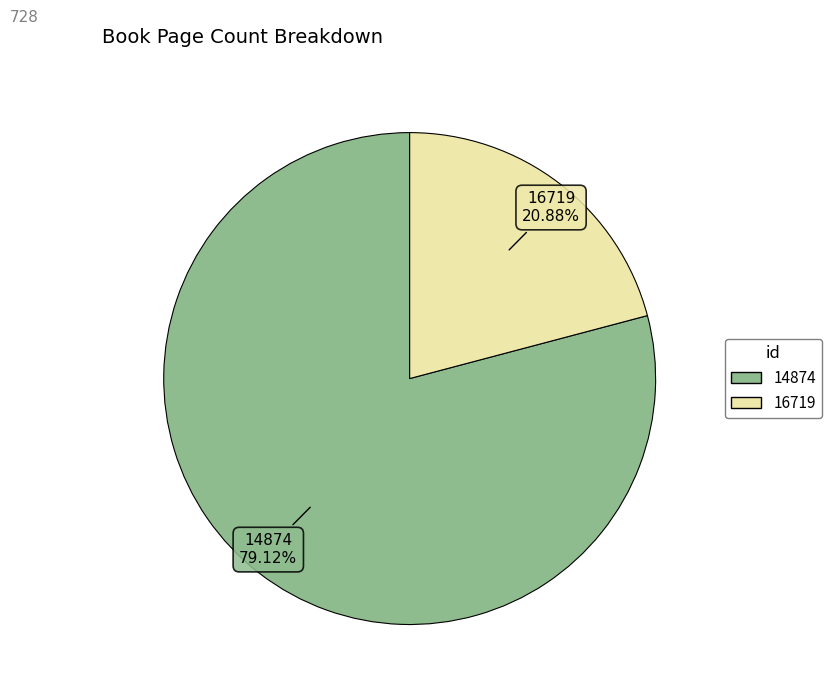

To the nearest percent, what is the difference between the 16719 and 14874 slice percentages?

58%